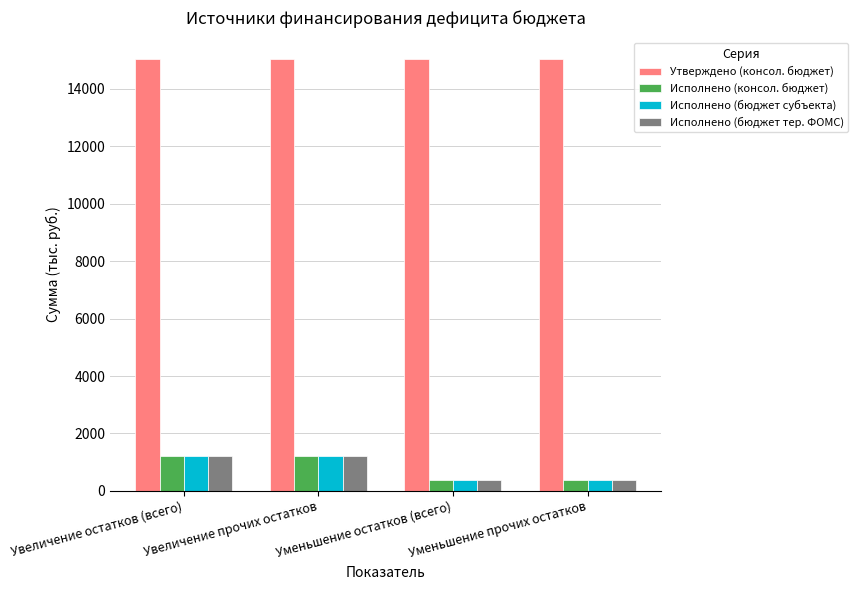

How many bars are there in total?

16